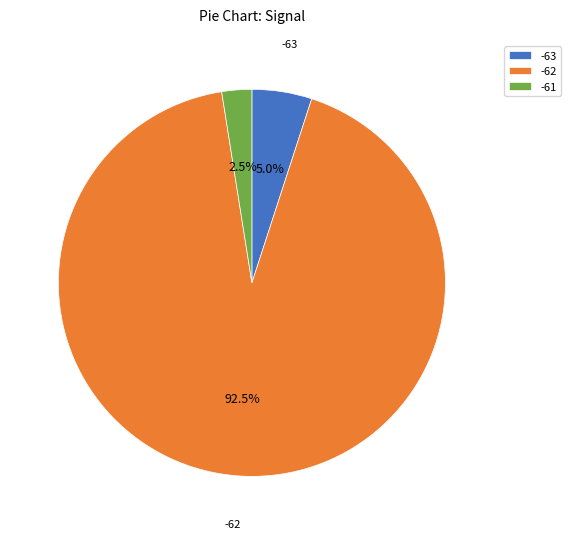

Which slice represents more than half of the pie?

-62